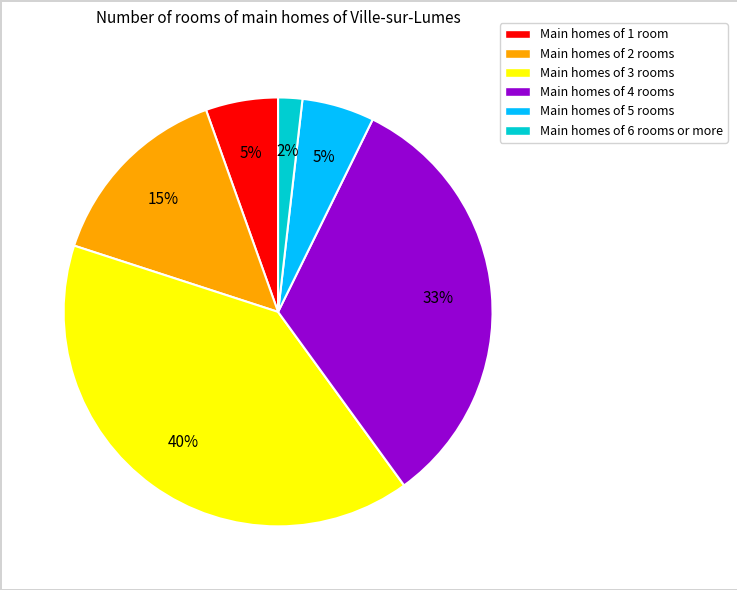

Count the number of slices in the pie.

6